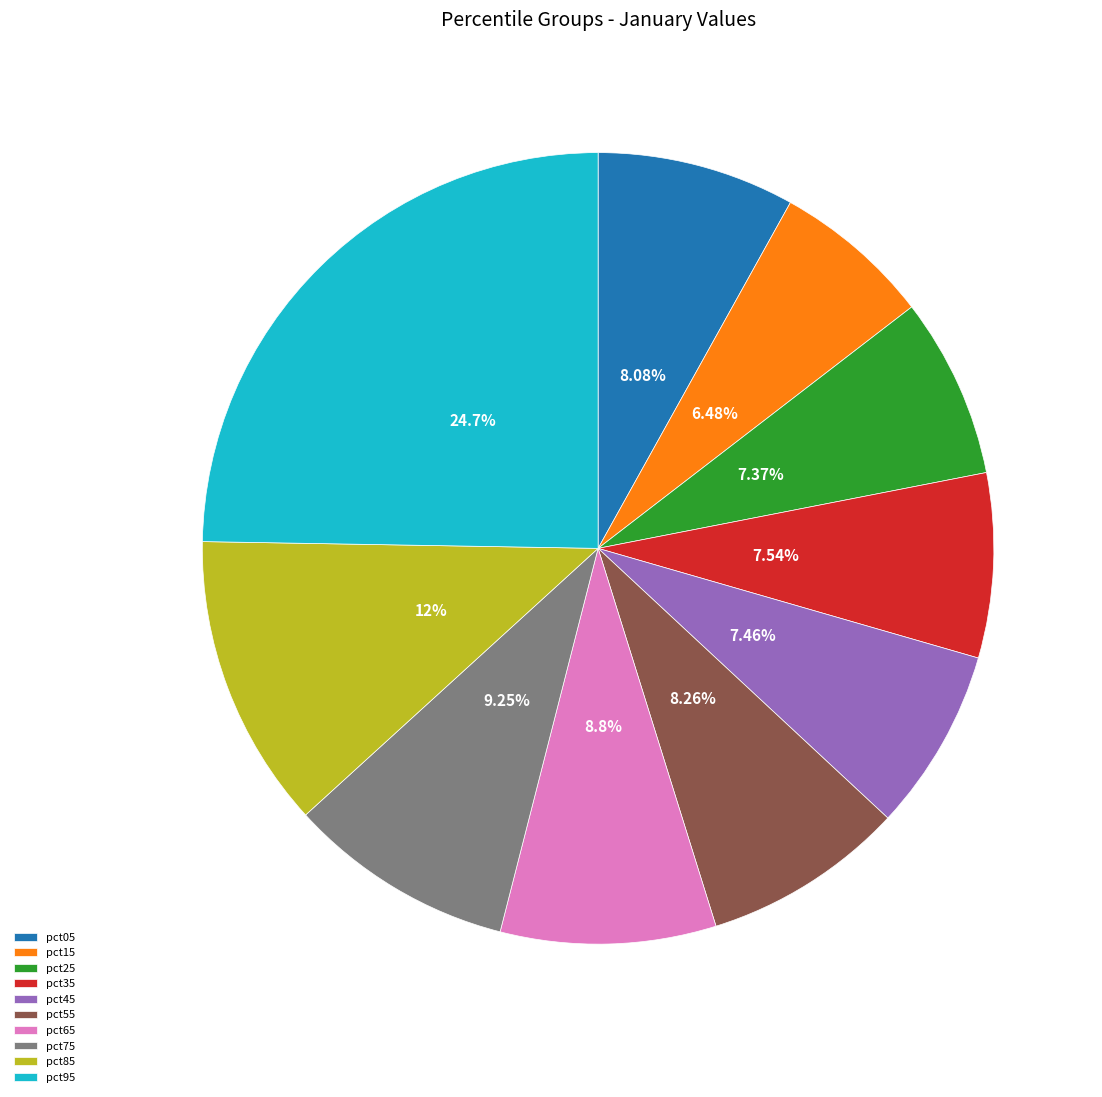

To the nearest percent, what percentage of the pie is pct45?

7%